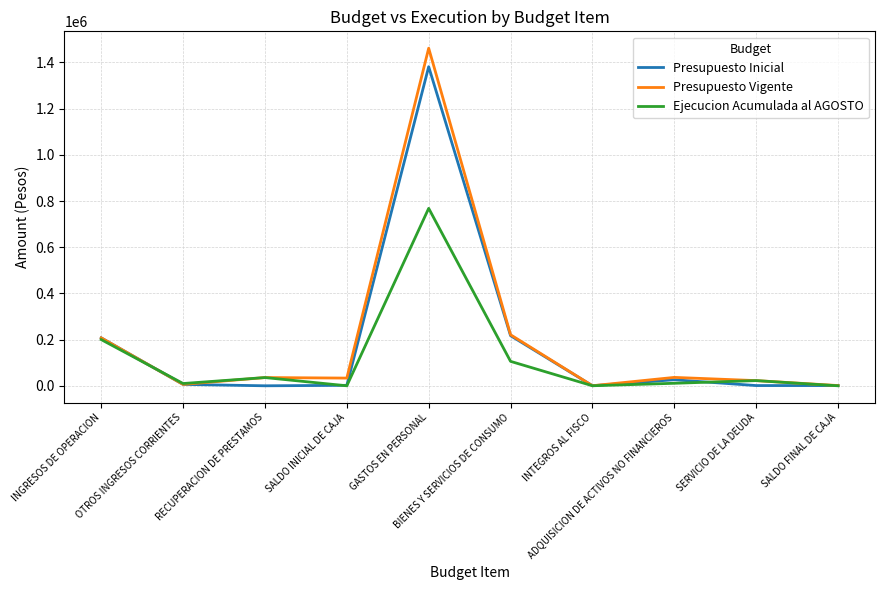

Is it true that Ejecucion Acumulada al AGOSTO equals 0 at SALDO INICIAL DE CAJA?

True